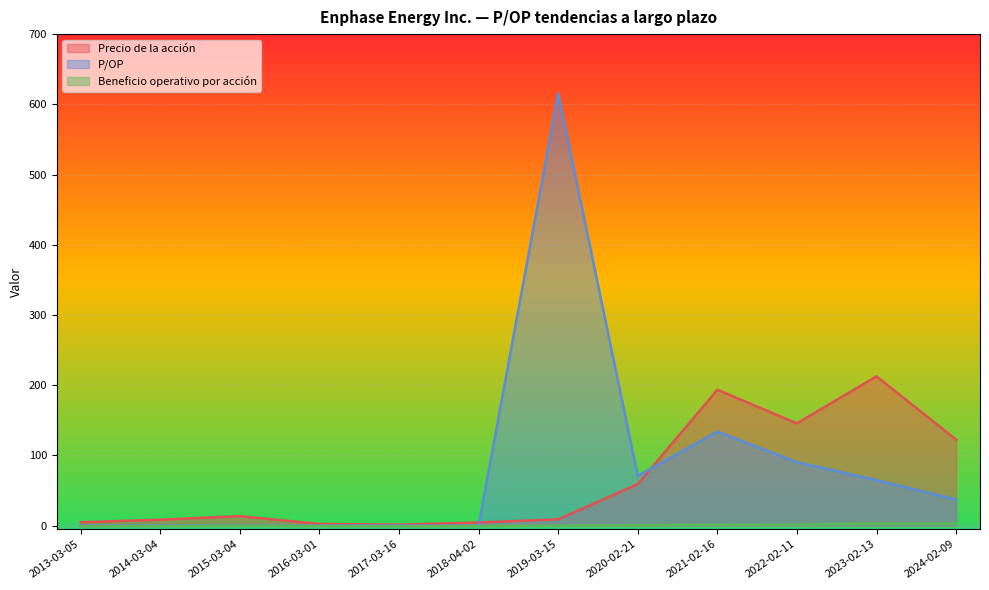

What is the highest value of the Precio de la acción series?

212.6